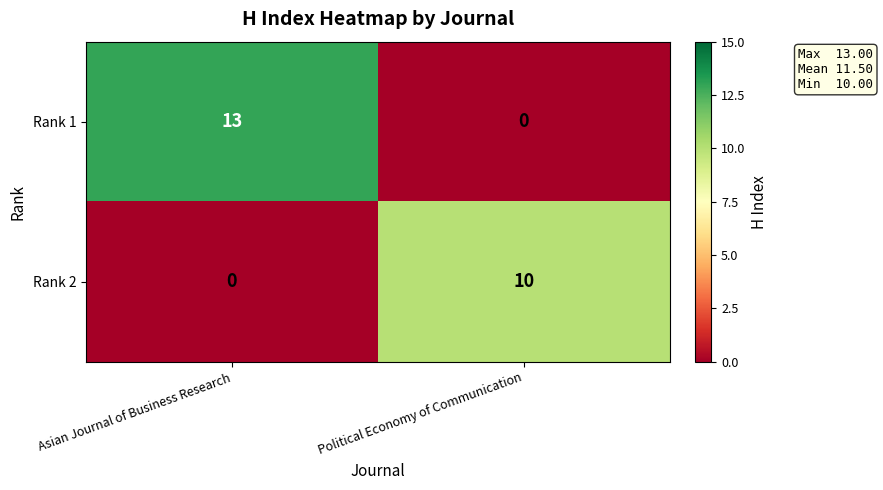

Rank the series by their maximum value, from highest to lowest.

Rank 1, Rank 2